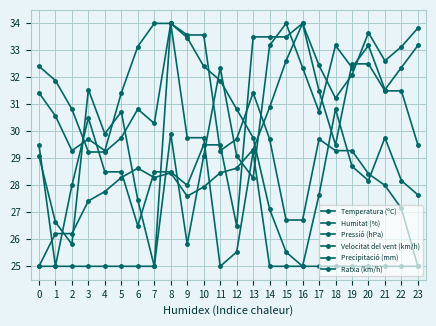

Does the chart have visible grid lines?

Yes